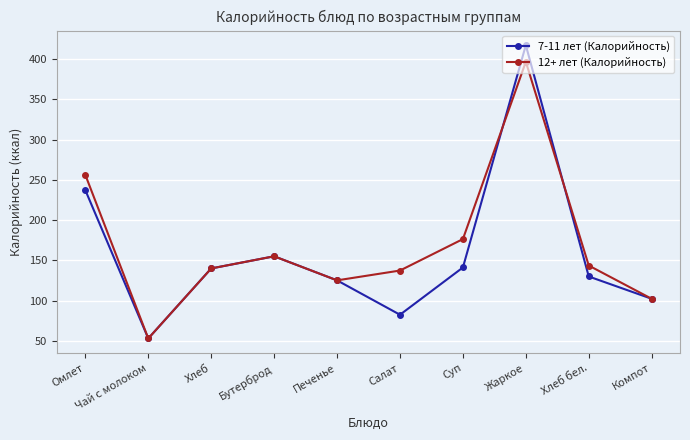

At which label does 12+ лет (Калорийность) first exceed 143?

Омлет